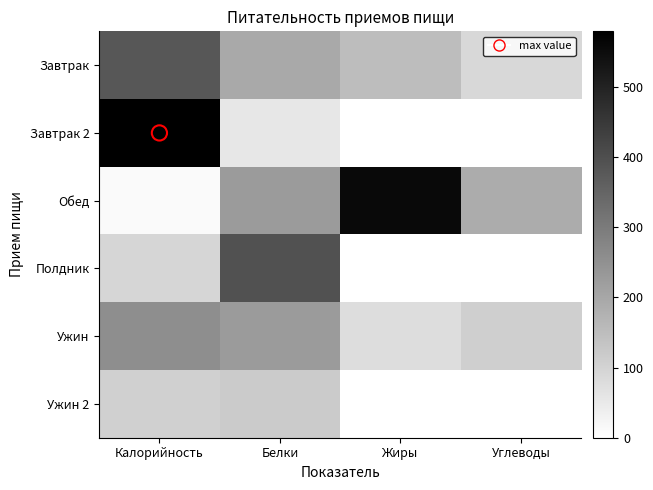

At which category is the sum across all series the highest?

Калорийность